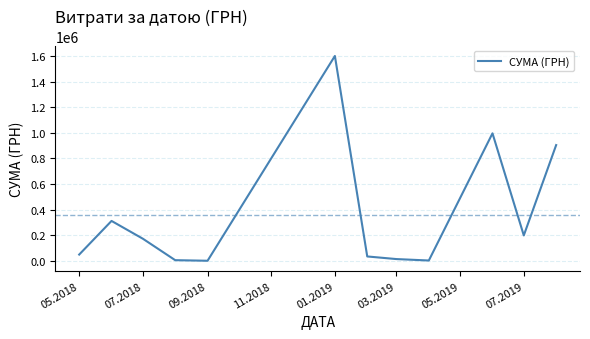

What is the maximum value shown in the chart?

1599460.7